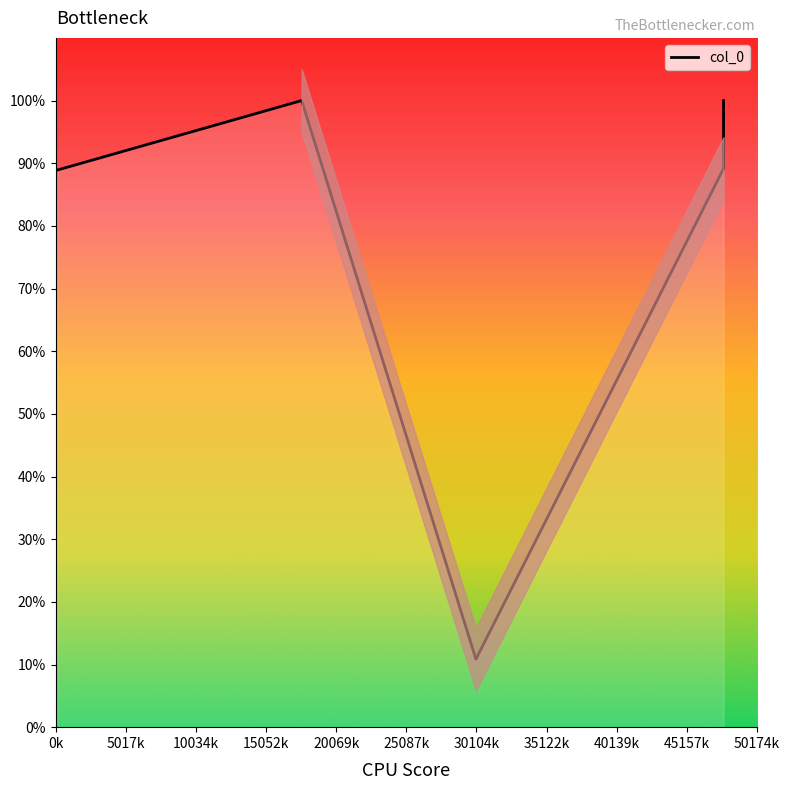

How many lines are shown in the chart?

1